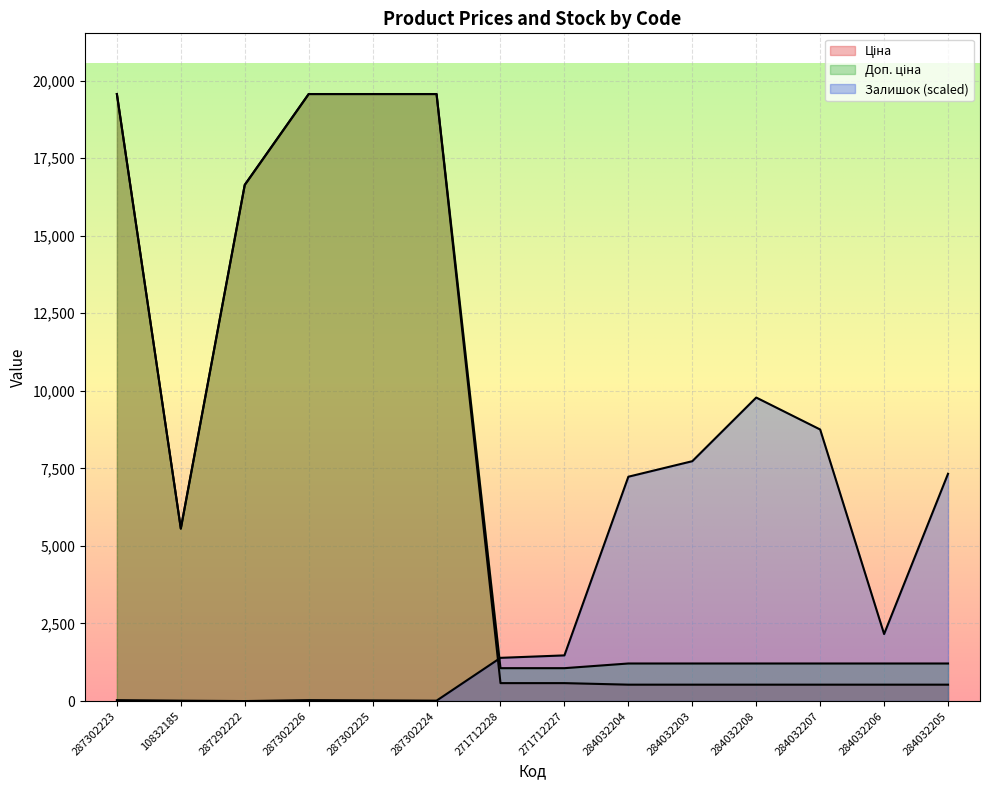

What is the total value across all series at 271712227?

3110.1